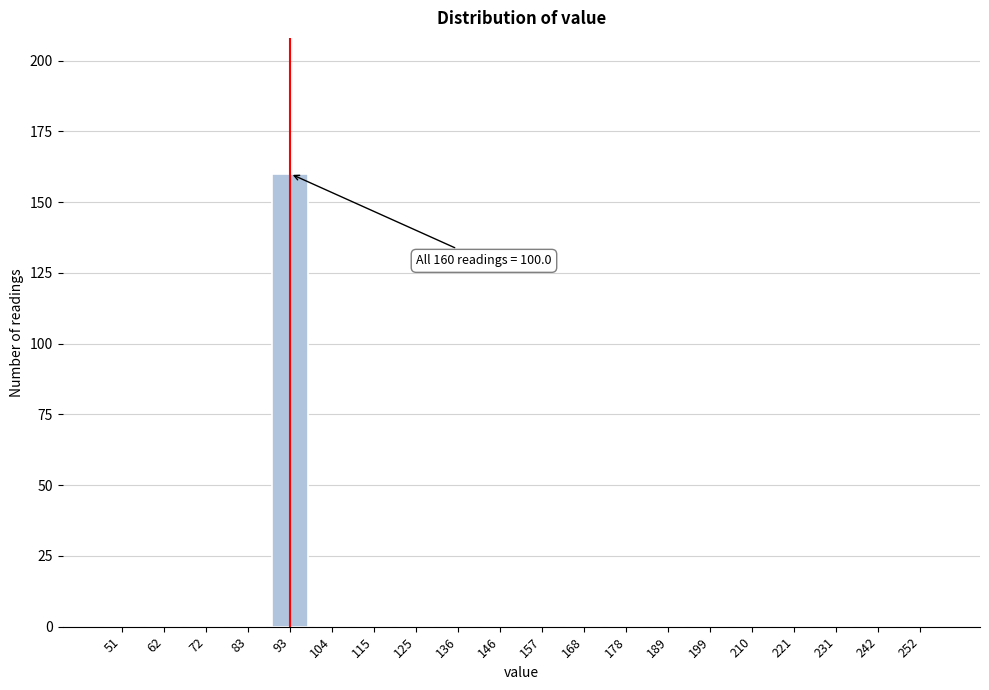

Reading right to left, transcribe all the data shown in this chart.

252=0	242=0	231=0	221=0	210=0	199=0	189=0	178=0	168=0	157=0	146=0	136=0	125=0	115=0	104=0	93=160	83=0	72=0	62=0	51=0